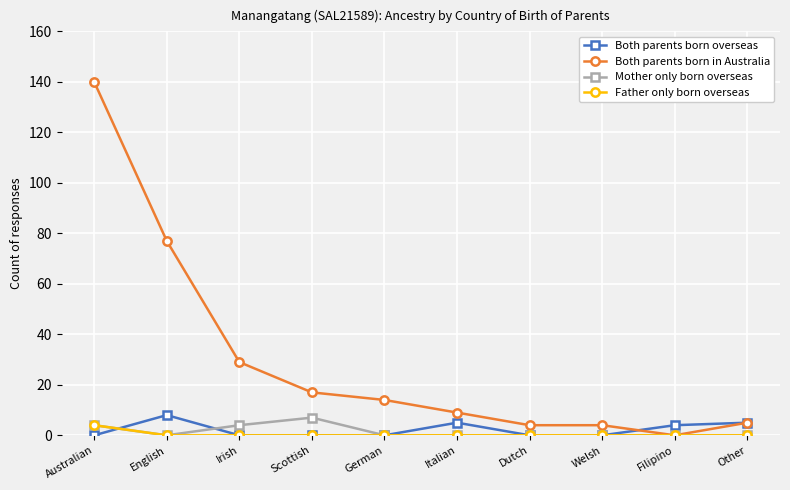

Reading left to right, extract all data points from this chart.

Both parents born overseas: Australian=0	English=8	Irish=0	Scottish=0	German=0	Italian=5	Dutch=0	Welsh=0	Filipino=4	Other=5
Both parents born in Australia: Australian=140	English=77	Irish=29	Scottish=17	German=14	Italian=9	Dutch=4	Welsh=4	Filipino=0	Other=5
Mother only born overseas: Australian=4	English=0	Irish=4	Scottish=7	German=0	Italian=0	Dutch=0	Welsh=0	Filipino=0	Other=0
Father only born overseas: Australian=4	English=0	Irish=0	Scottish=0	German=0	Italian=0	Dutch=0	Welsh=0	Filipino=0	Other=0